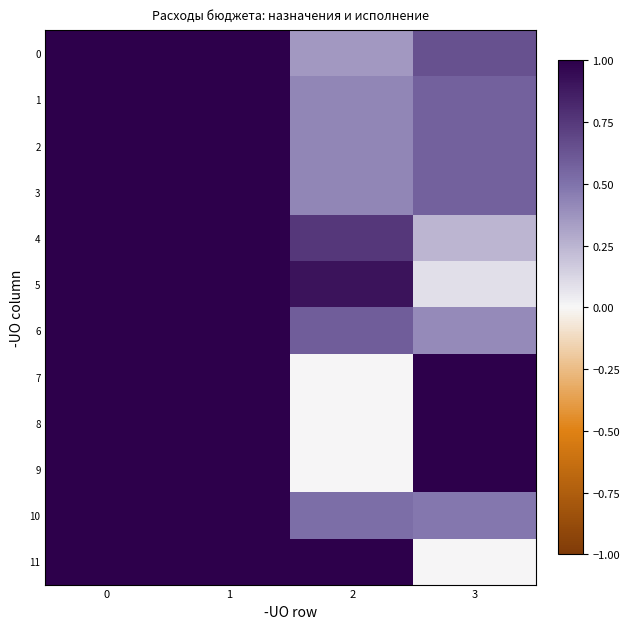

Reading left to right, transcribe all the data shown in this chart.

0: 0=1.0	1=1.0	2=0.4	3=0.6
1: 0=1.0	1=1.0	2=0.4	3=0.6
2: 0=1.0	1=1.0	2=0.4	3=0.6
3: 0=1.0	1=1.0	2=0.4	3=0.6
4: 0=1.0	1=1.0	2=0.8	3=0.2
5: 0=1.0	1=1.0	2=0.9	3=0.1
6: 0=1.0	1=1.0	2=0.6	3=0.4
7: 0=1.0	1=1.0	2=0.0	3=1.0
8: 0=1.0	1=1.0	2=0.0	3=1.0
9: 0=1.0	1=1.0	2=0.0	3=1.0
10: 0=1.0	1=1.0	2=0.5	3=0.5
11: 0=1.0	1=1.0	2=1.0	3=0.0